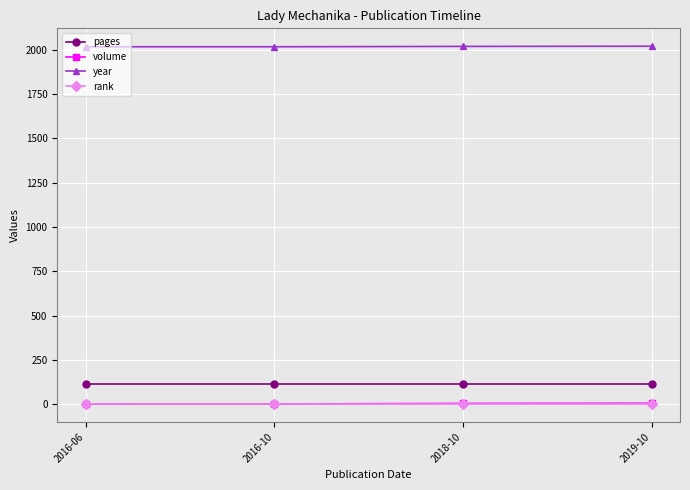

What position from the left is 2016-10?

2